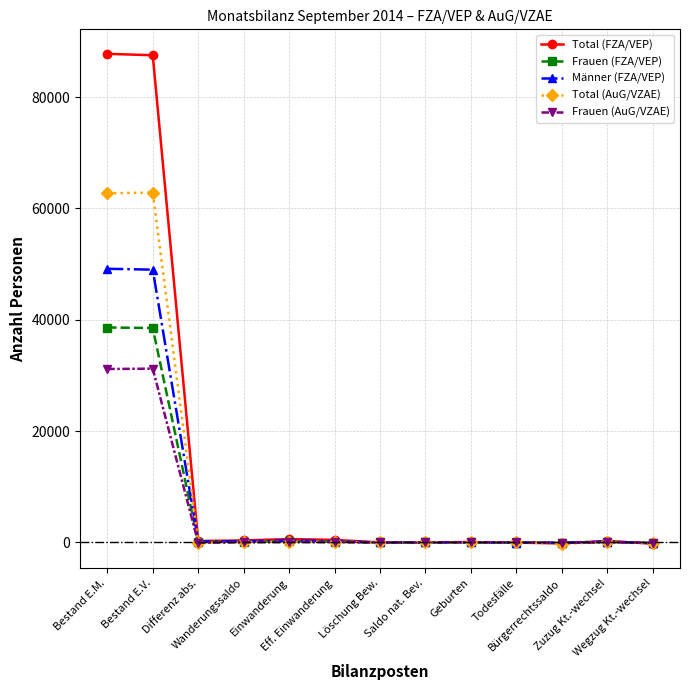

What is the maximum value shown in the chart?

87766